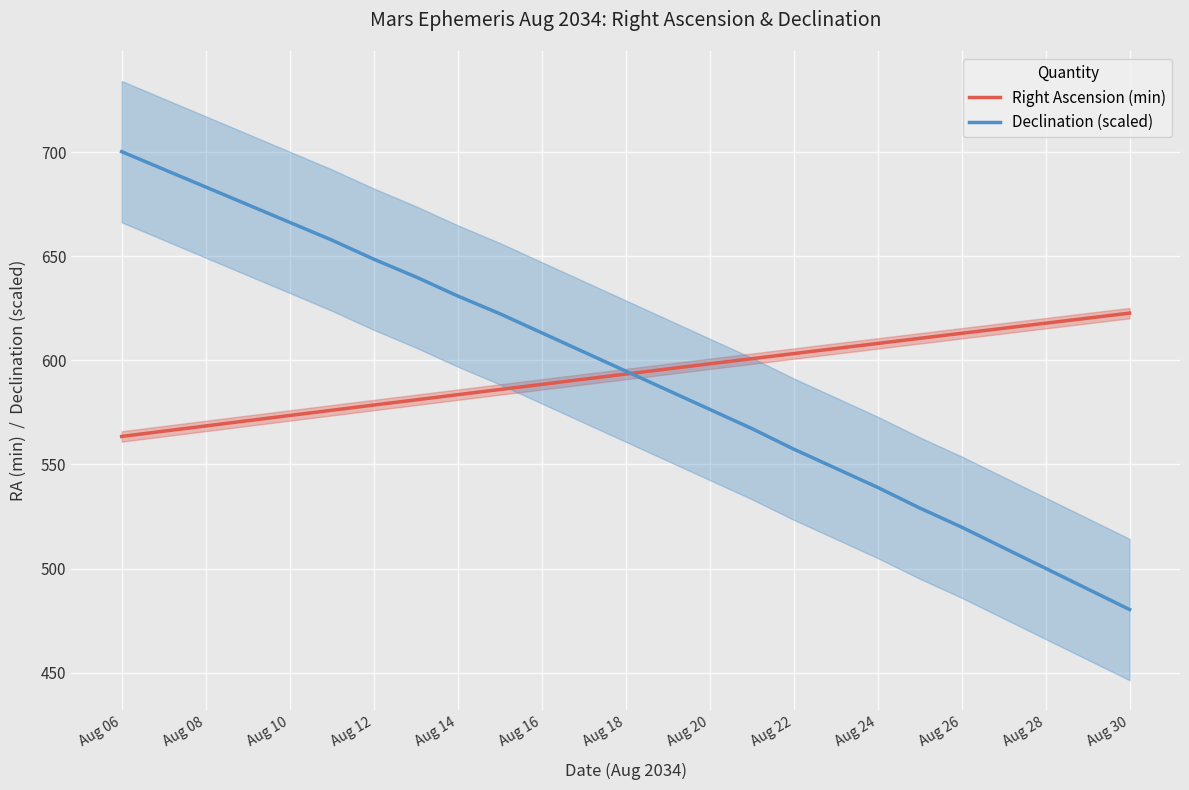

What is the lowest value of the Right Ascension (min) series?

563.5